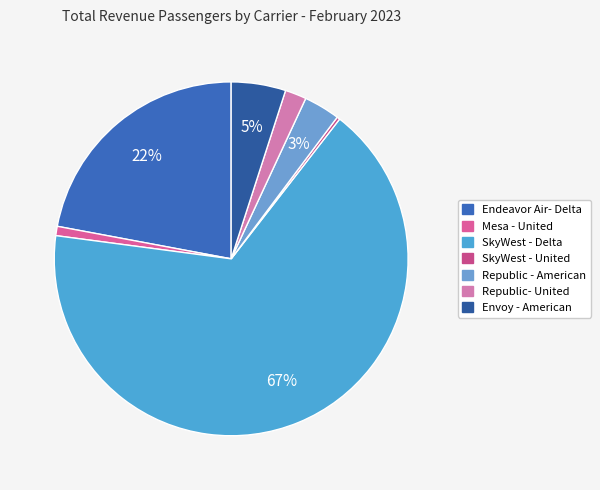

Combined, do Republic- United and SkyWest - Delta account for over 50%?

Yes